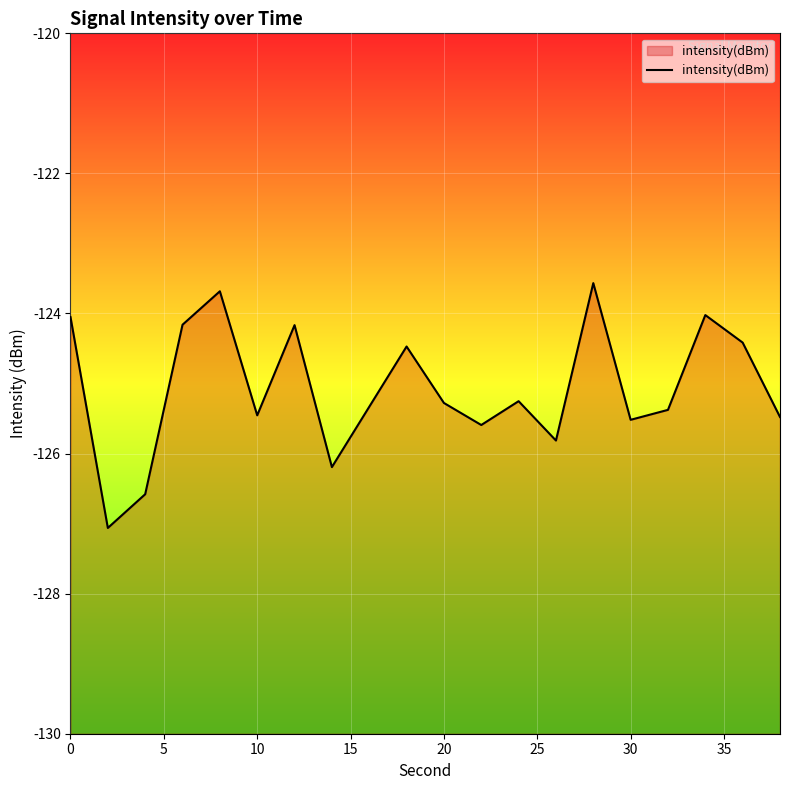

What is the sum of all values?

-2501.5